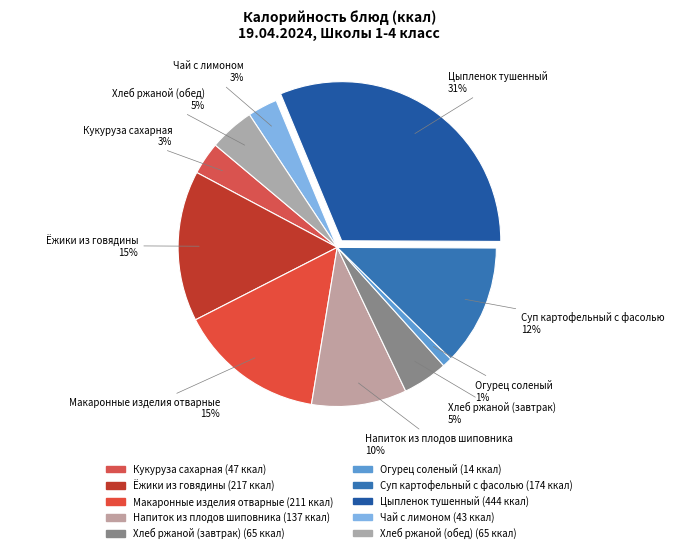

To the nearest percent, what portion does Хлеб ржаной (завтрак) represent?

5%